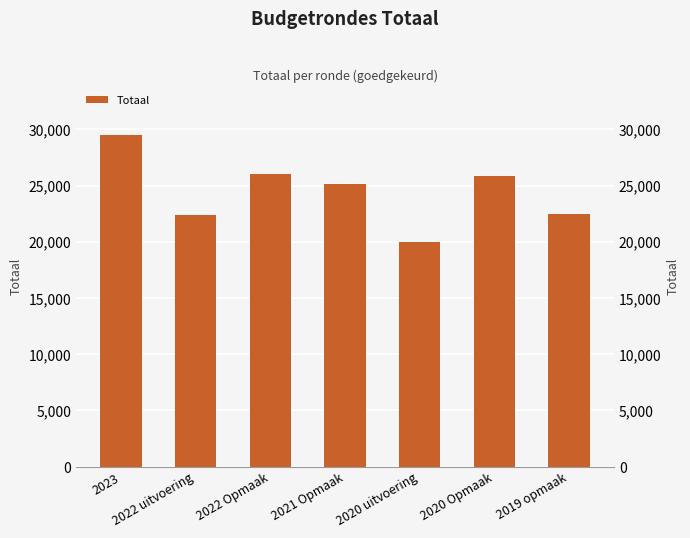

Does the chart contain stacked bars?

No